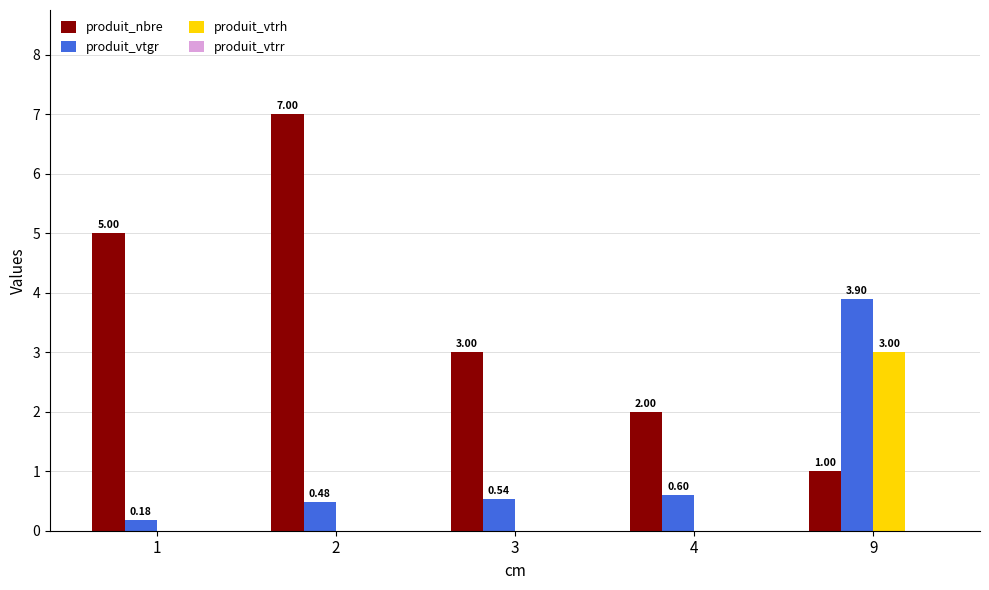

What is the sum of the produit_vtgr values at 9 and 4?

4.5